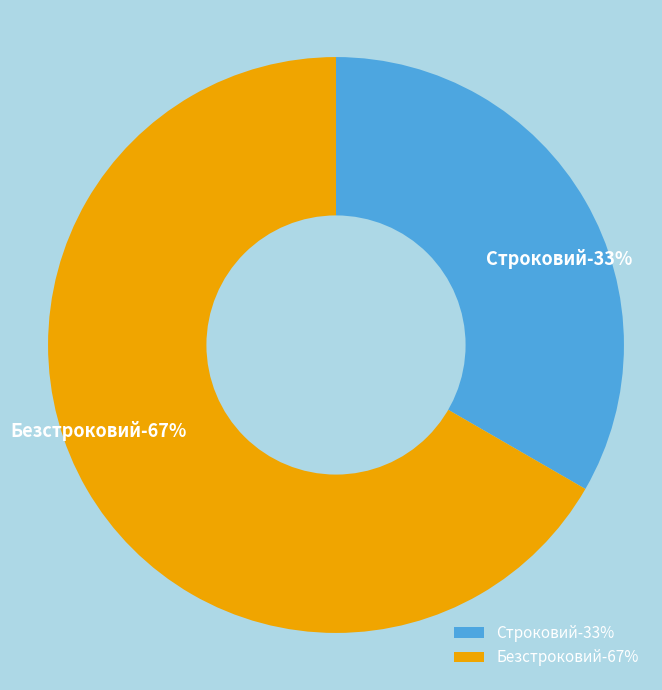

To the nearest percent, what is the combined percentage of Строковий and Безстроковий?

100%